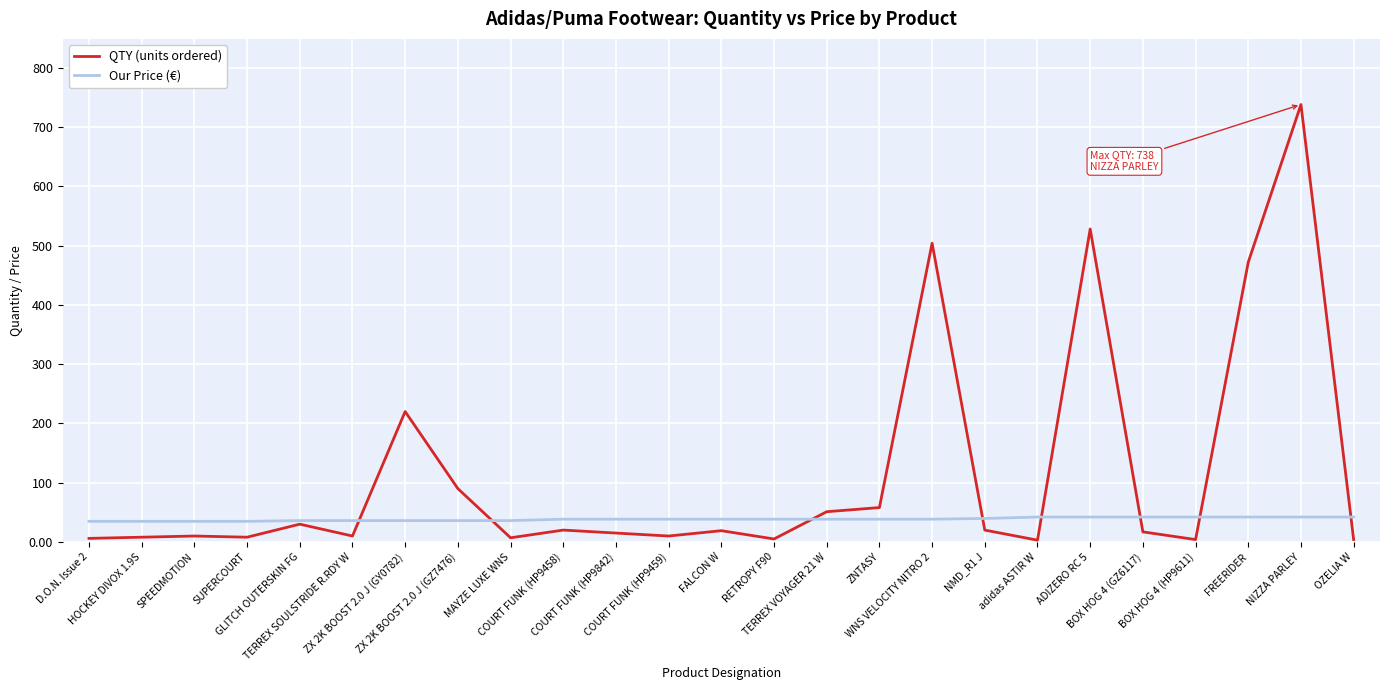

What is the spread (max minus min) of values at BOX HOG 4 (GZ6117)?

25.0